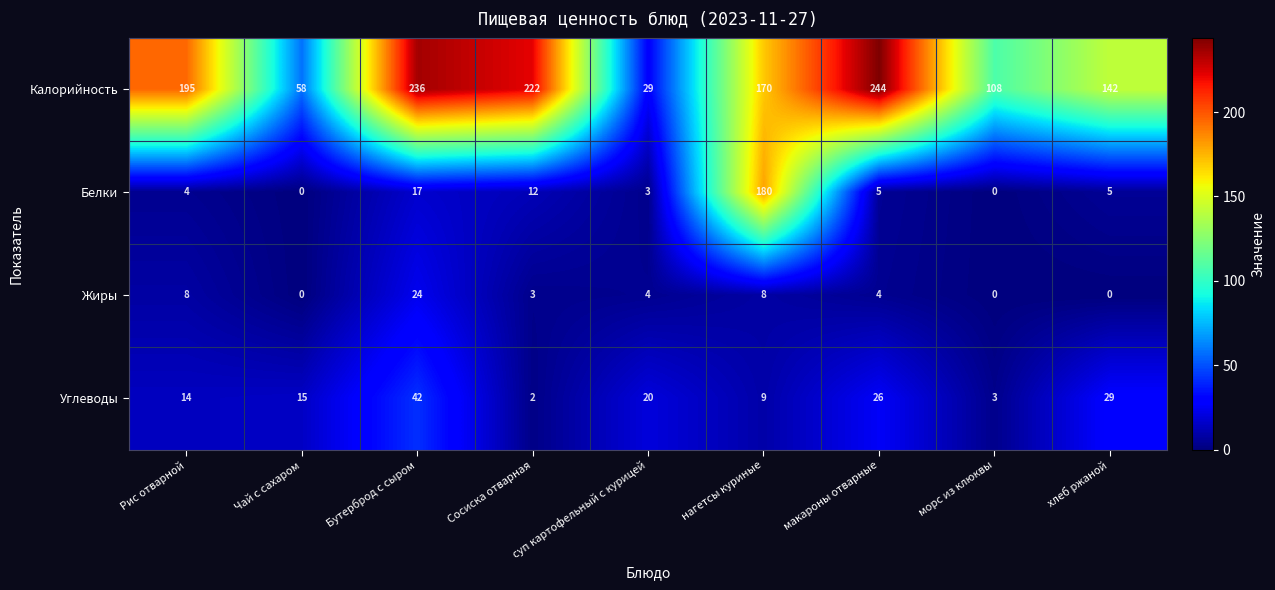

At which category is the sum across all series the highest?

нагетсы куриные